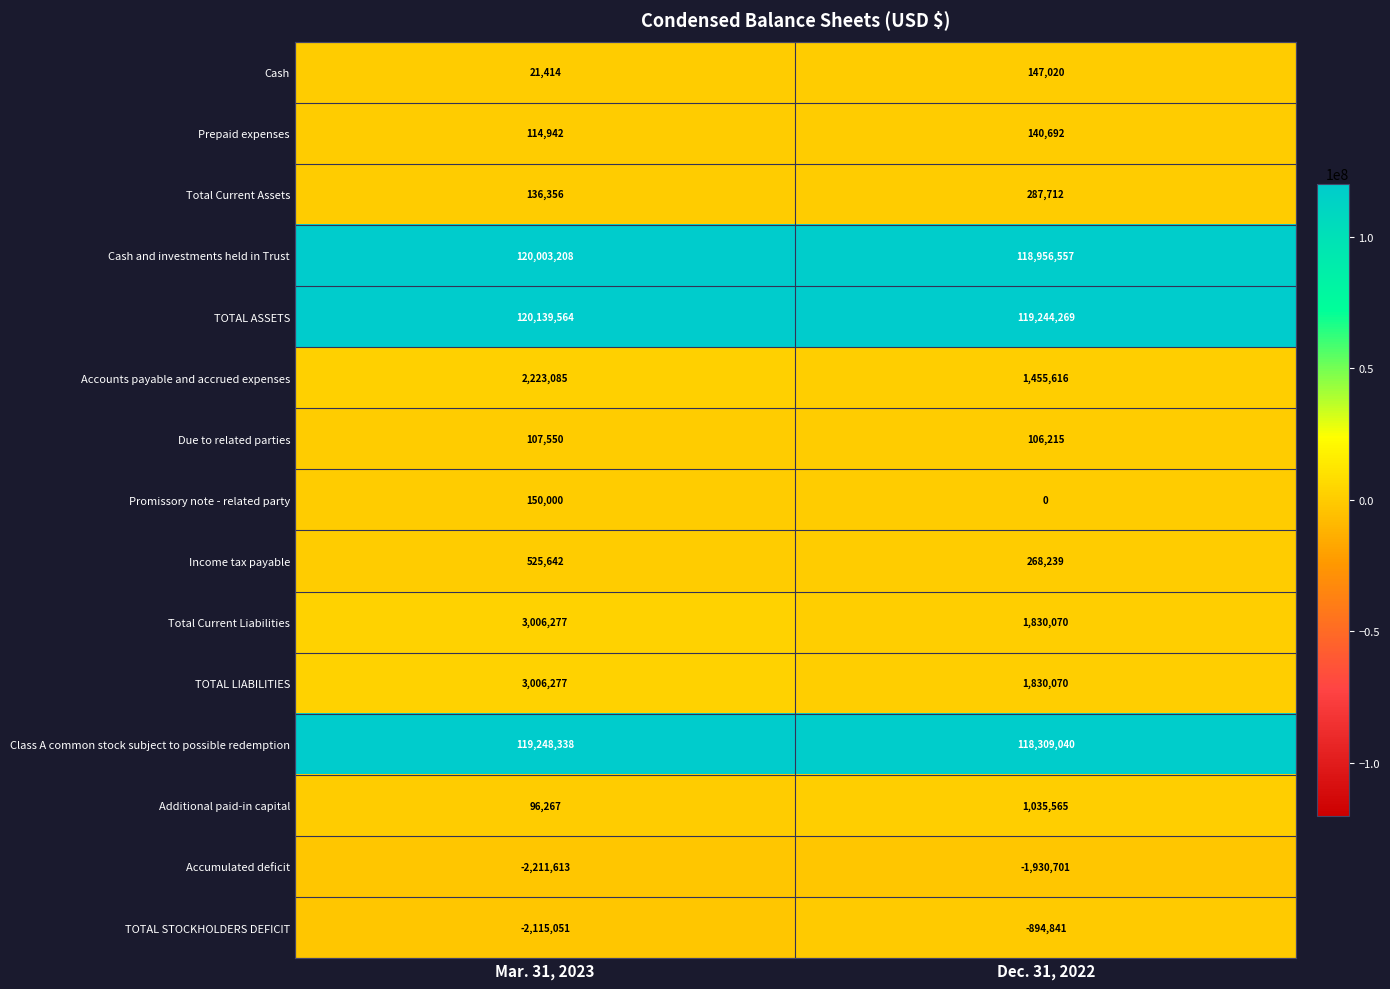

At which label is Accumulated deficit closest to -2071157?

Mar. 31, 2023